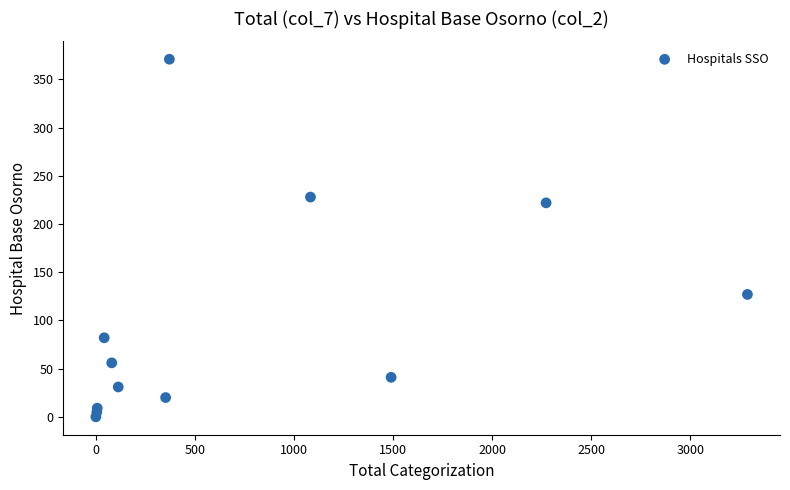

What Y value in the scatter plot is closest to 185?

222